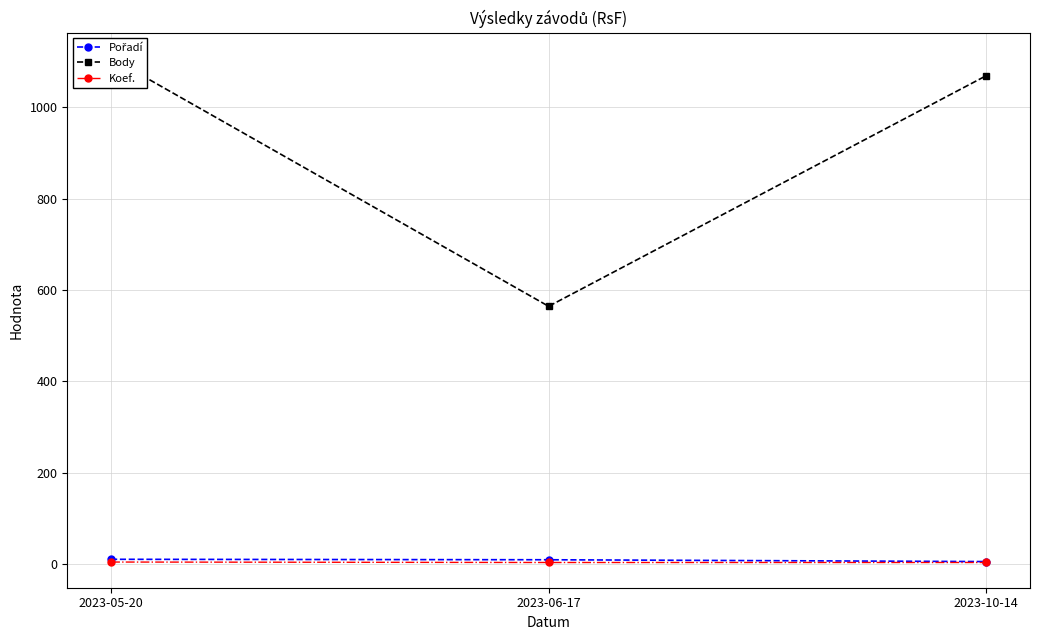

Read the Koef. value at 2023-10-14.

3